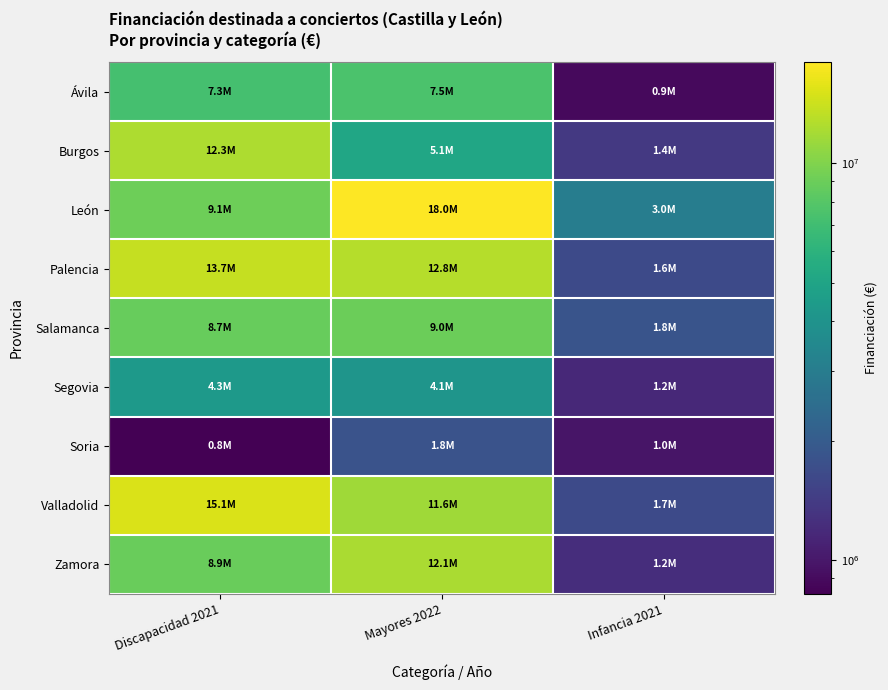

What is the spread (max minus min) of values at Infancia 2021?

2164440.0